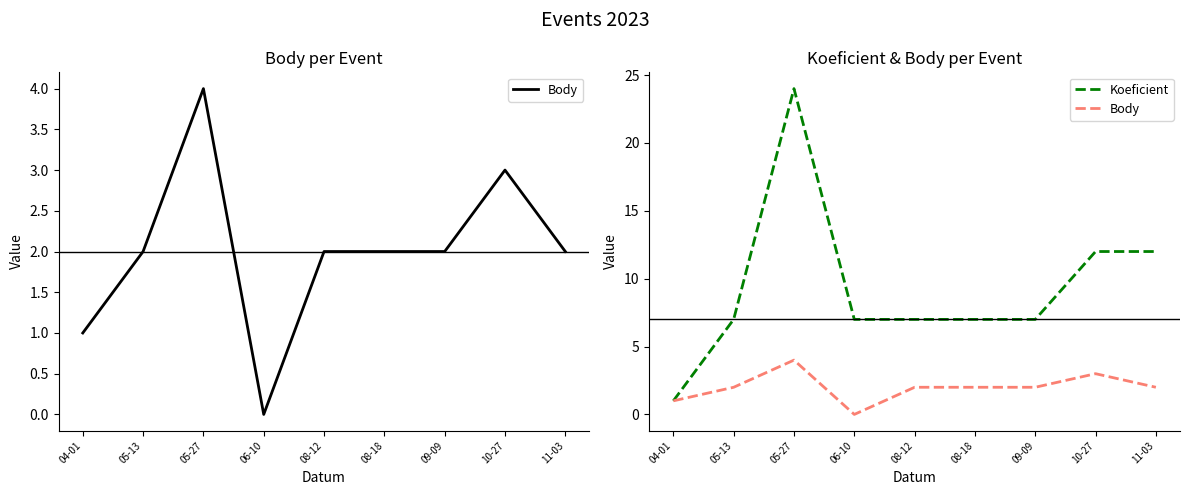

Reading left to right, transcribe all the data shown in this chart.

Body: 1	2	4	0	2	2	2	3	2
Koeficient: 1	7	24	7	7	7	7	12	12